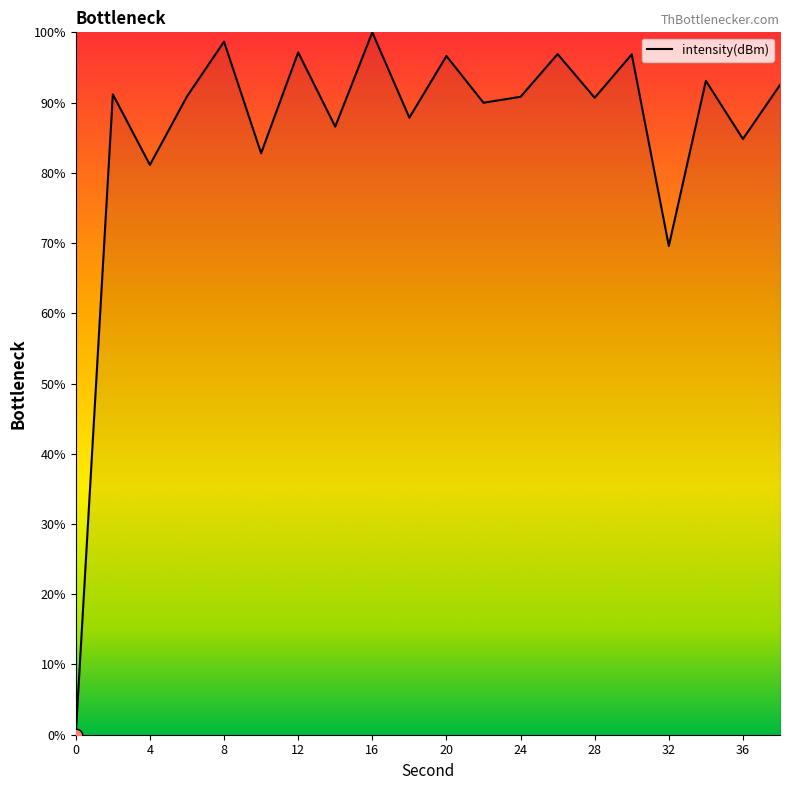

What is the greatest value displayed?

100.0